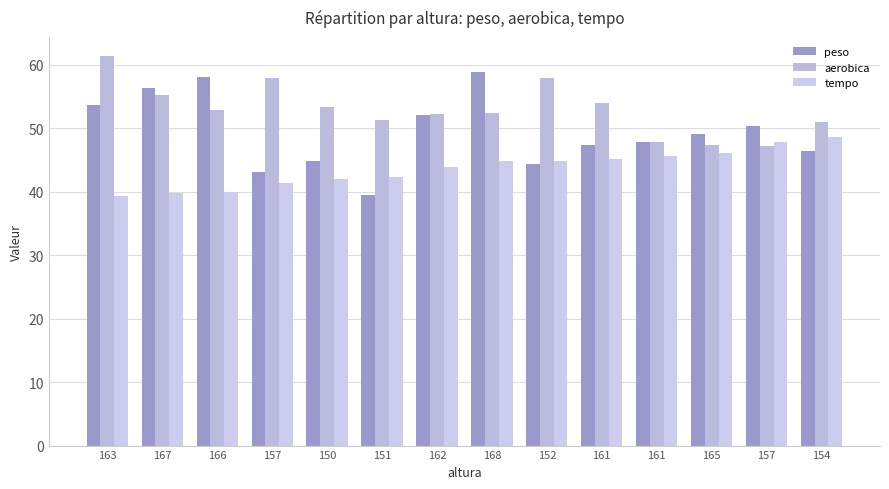

Reading left to right, what are all the values shown in this chart?

peso: 163=53.6	167=56.4	166=58.1	157=43.1	150=44.8	151=39.5	162=52.1	168=58.8	152=44.3	161=47.4	161=47.8	165=49.1	157=50.4	154=46.4
aerobica: 163=61.3	167=55.3	166=52.8	157=57.9	150=53.3	151=51.3	162=52.2	168=52.4	152=57.9	161=53.9	161=47.9	165=47.4	157=47.2	154=51.0
tempo: 163=39.4	167=39.8	166=40.0	157=41.3	150=42.0	151=42.4	162=43.9	168=44.9	152=44.9	161=45.1	161=45.6	165=46.0	157=47.8	154=48.5